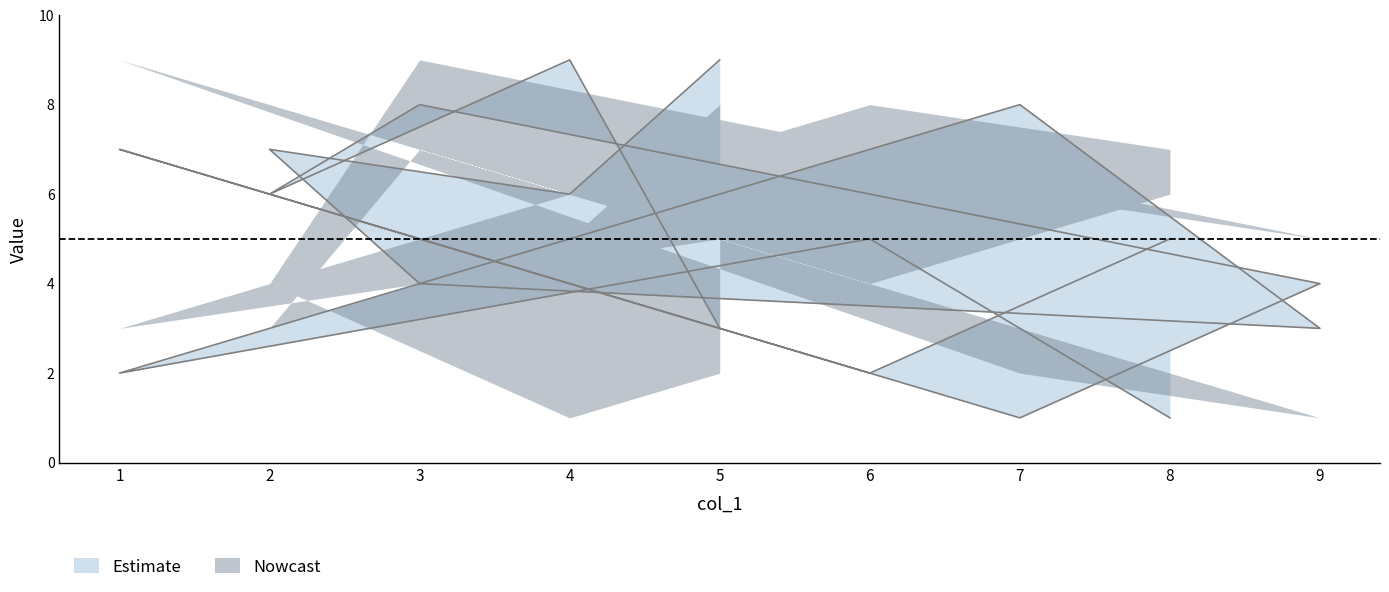

Does the chart have visible grid lines?

No